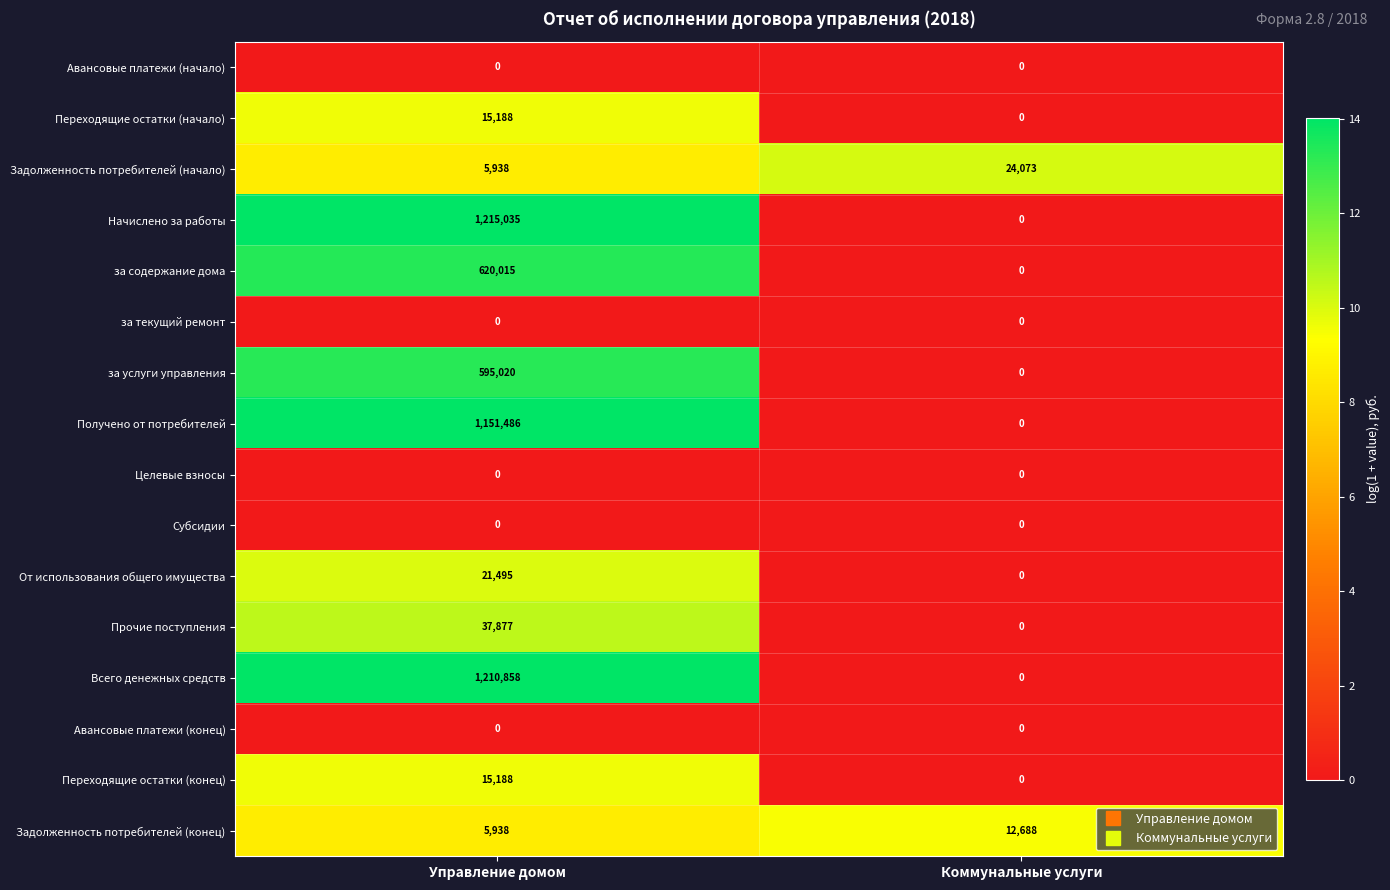

Between Управление домом and Коммунальные услуги, which series saw the biggest shift?

Начислено за работы